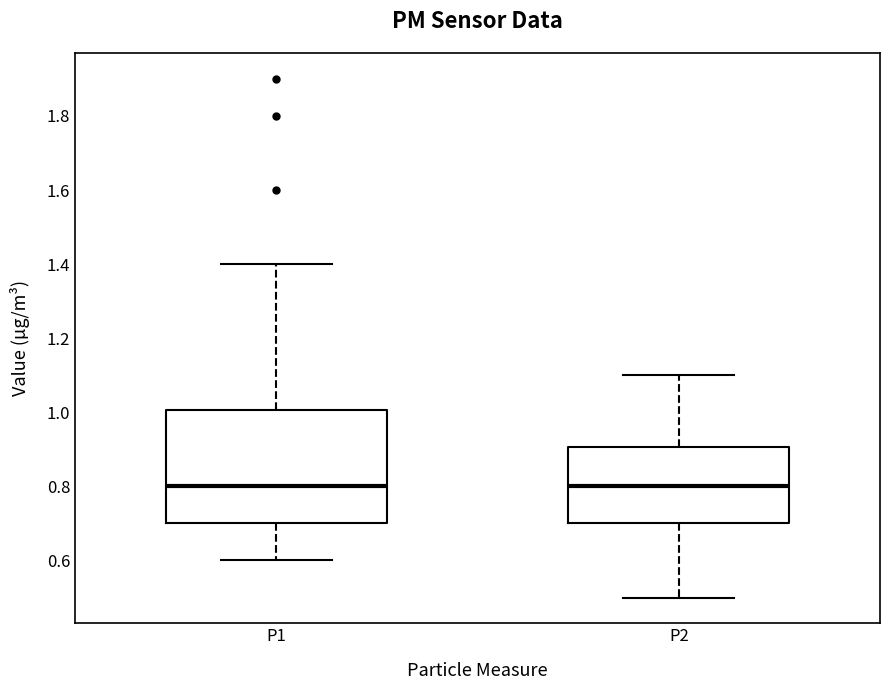

Reading left to right, transcribe this box plot: for each box, give where its median line is, the range the box spans, and where its two whiskers end, as read against the y-axis. The values are not printed on the chart, so give them approximately, as read against the axis.

P1: median 0.8, box 0.7 to 1.0, whiskers 0.6 to 1.4
P2: median 0.8, box 0.7 to 0.9, whiskers 0.5 to 1.1